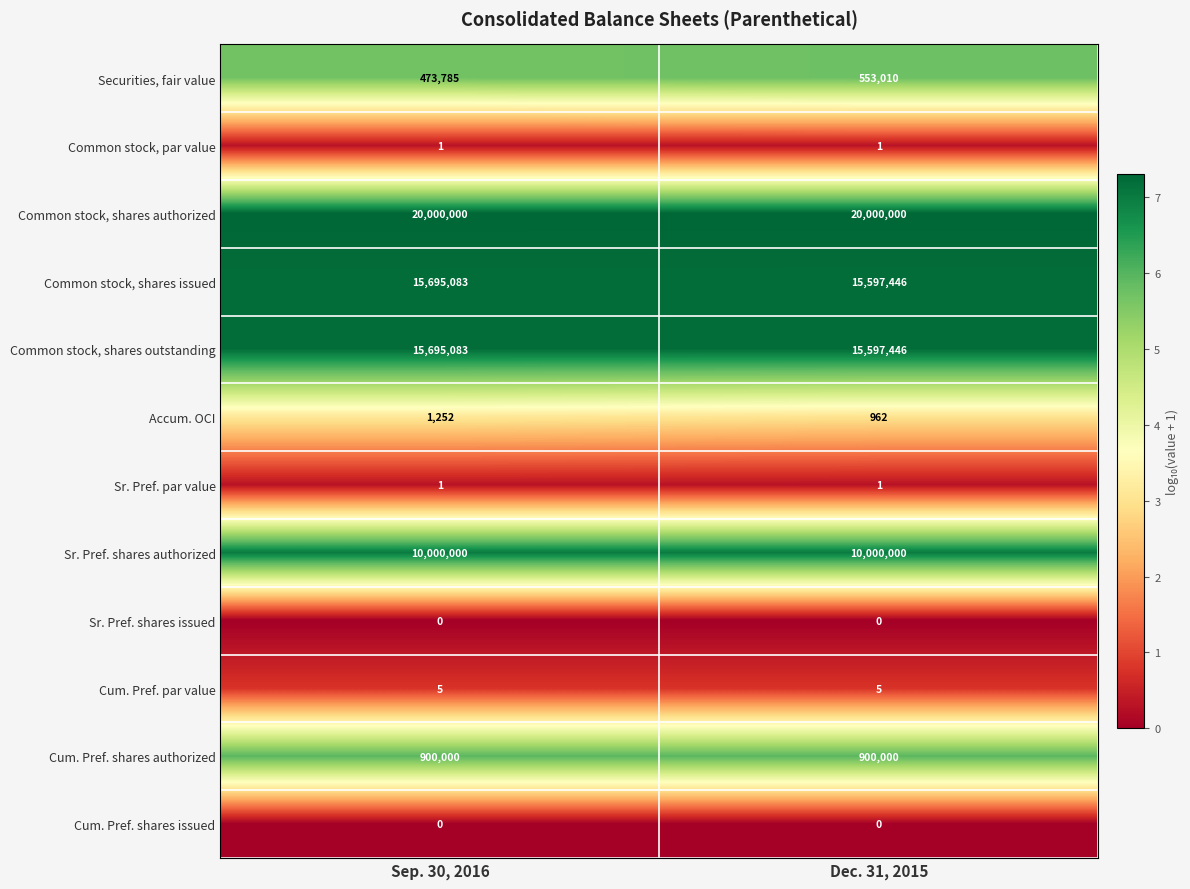

What is the spread (max minus min) of values at Dec. 31, 2015?

20000000